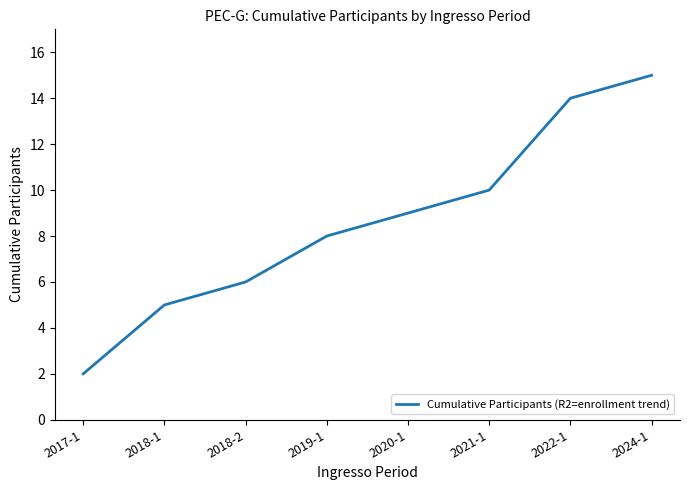

The value at 2018-1 is 9. True or false?

False